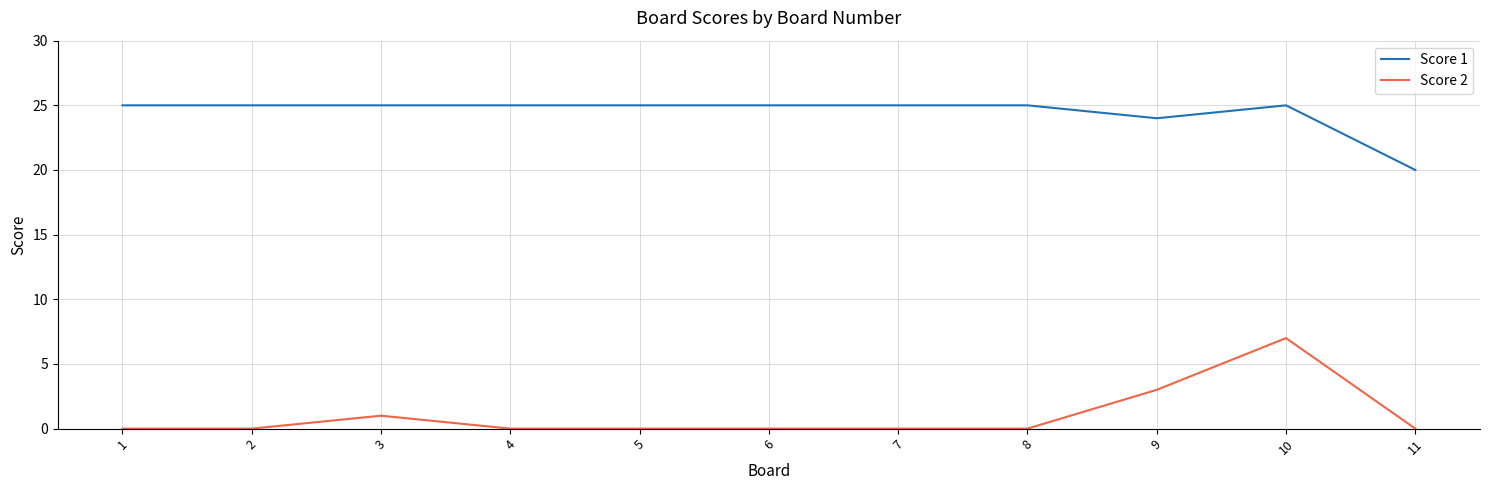

How many categories are shown in the chart?

11